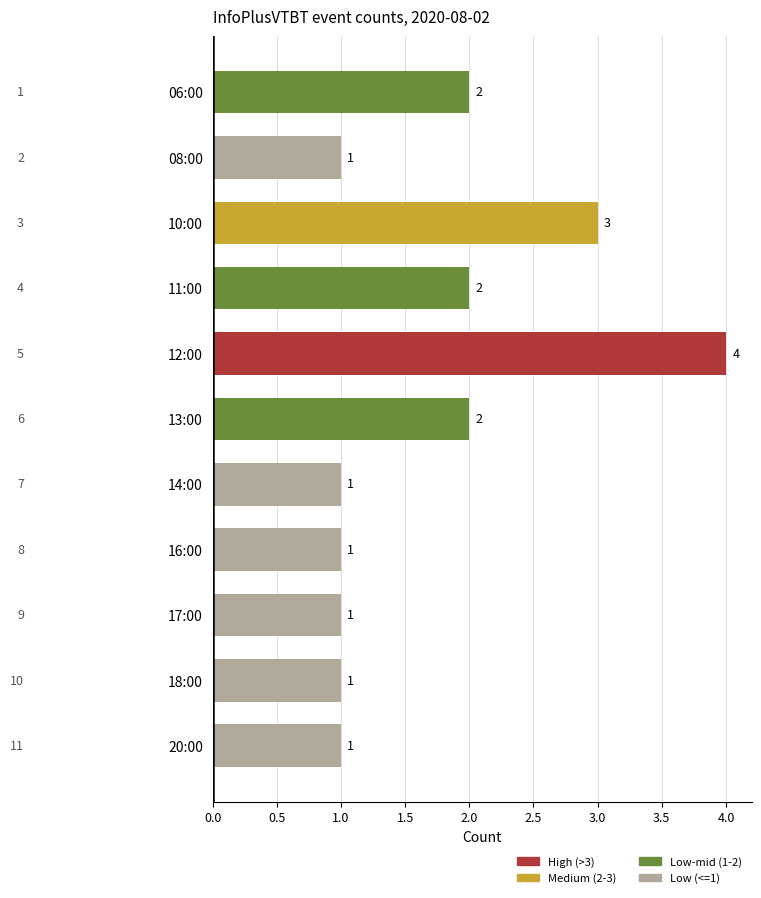

Approximately how many times larger is the value at 20:00 compared to 17:00?

1.0